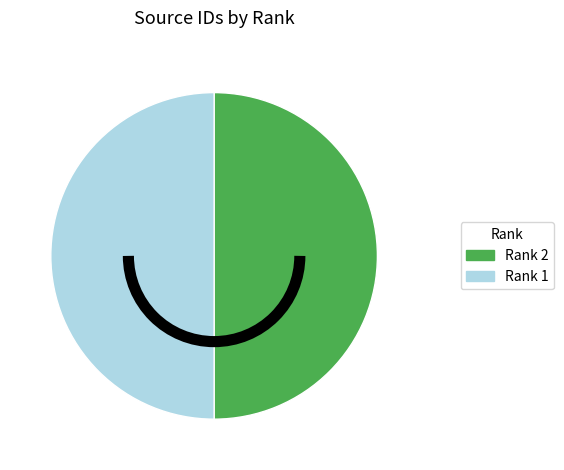

True or false: Rank 2 accounts for 58% of the total.

False